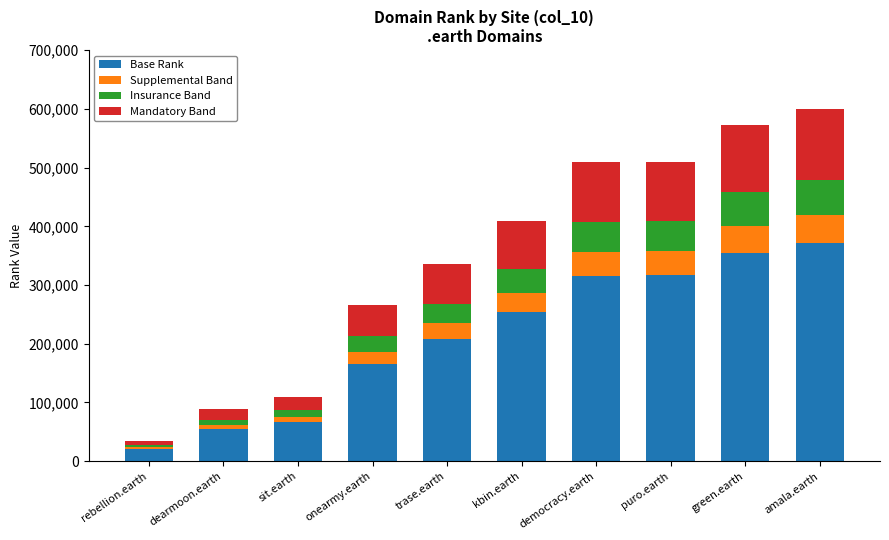

At which label is Base Rank closest to 196449?

trase.earth